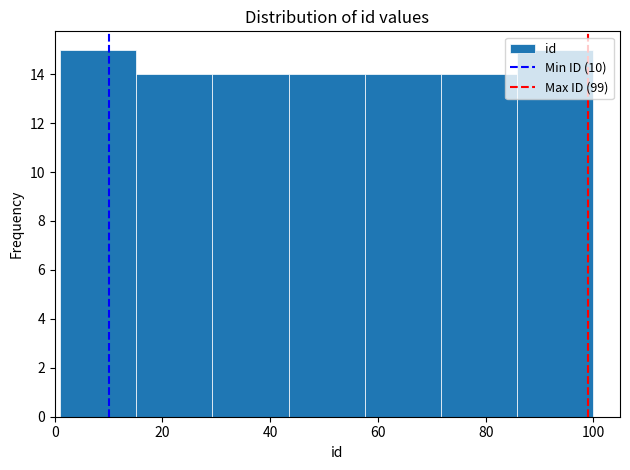

Reading left to right, list every bar in this chart as the range it spans on the x-axis followed by its height. Neither the bar edges nor the heights are printed on the chart, so give them approximately, as read against the axes.

2 to 16: 15
16 to 30: 14
30 to 44: 14
44 to 58: 14
58 to 72: 14
72 to 86: 14
86 to 100: 15